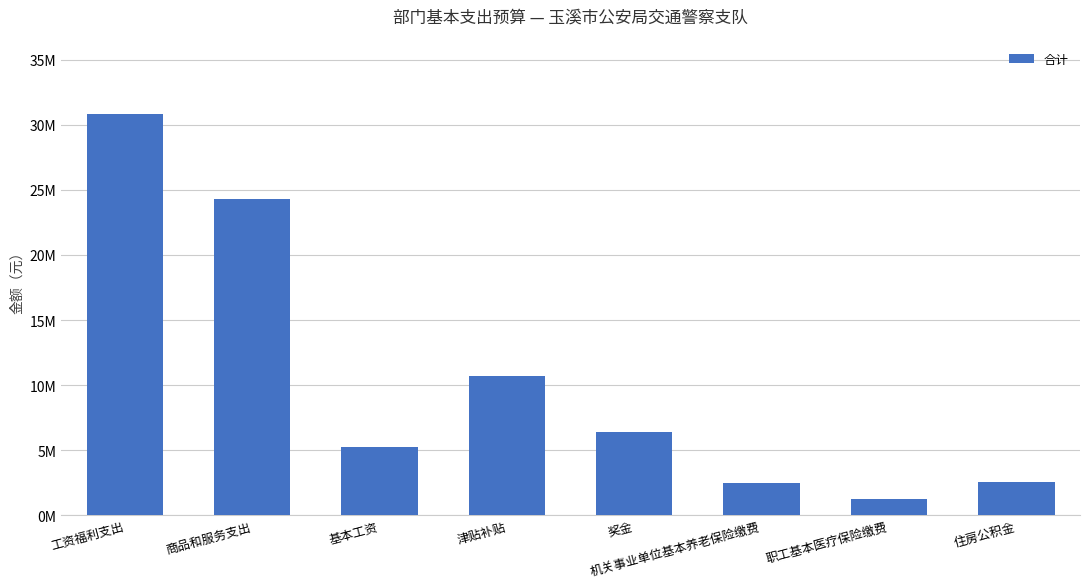

Does the chart contain any negative values?

No